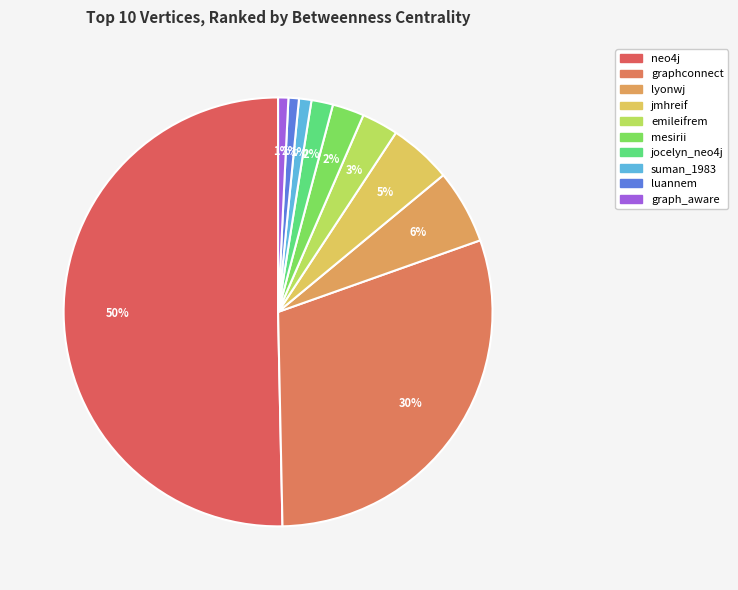

How many slices are in this pie chart?

10